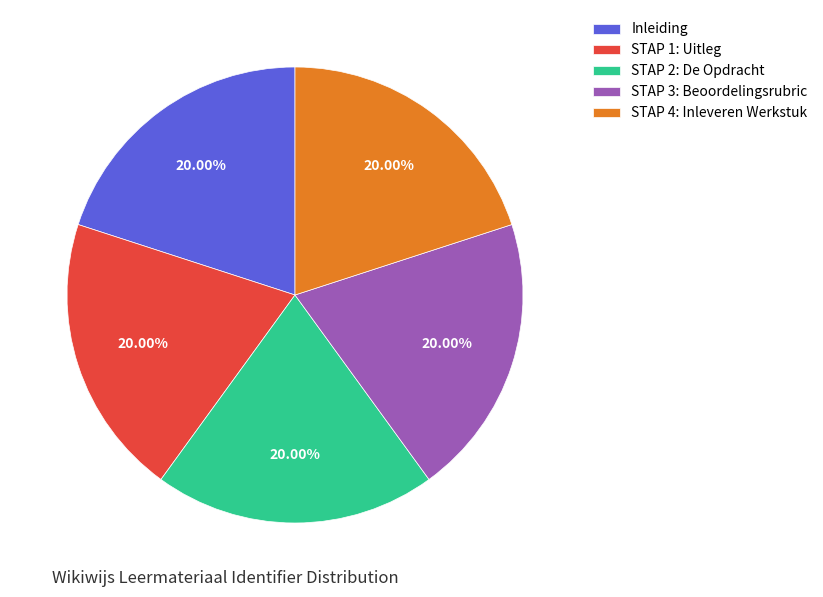

Is there a majority slice in this chart?

No